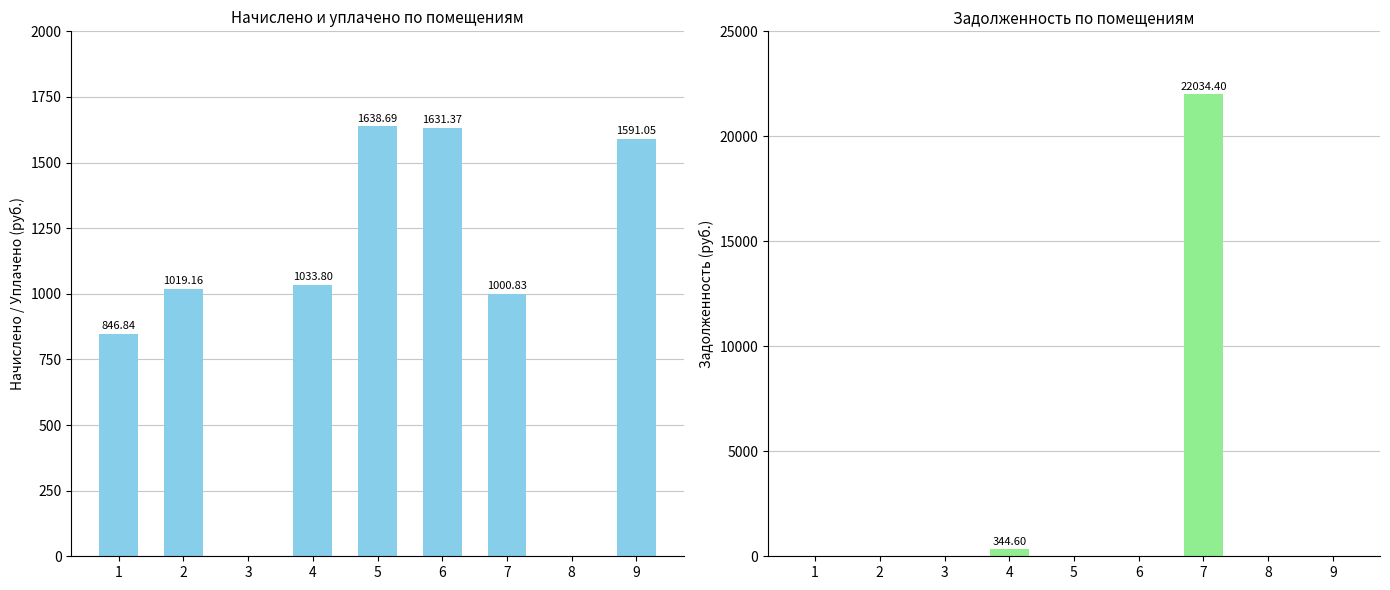

Is the value of задолженность at 2 greater than the value of начислено at 7?

No